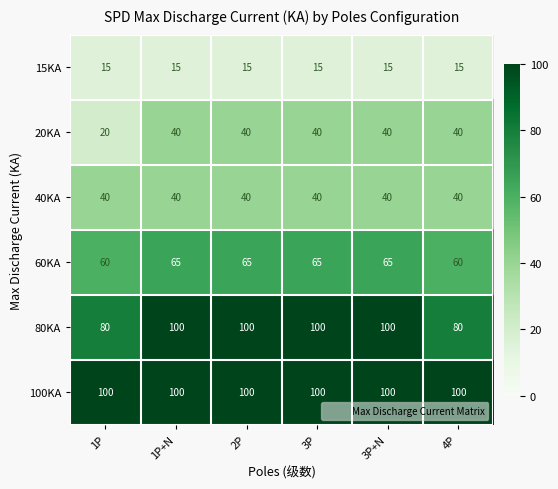

What is the minimum value shown in the chart?

15